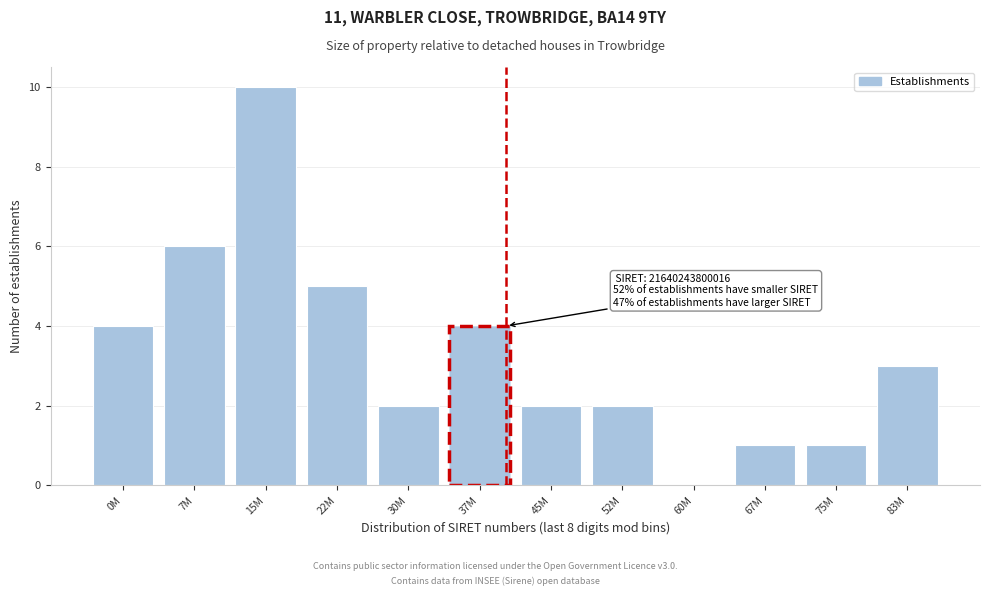

True or false: the data shows 2 at 75M.

False